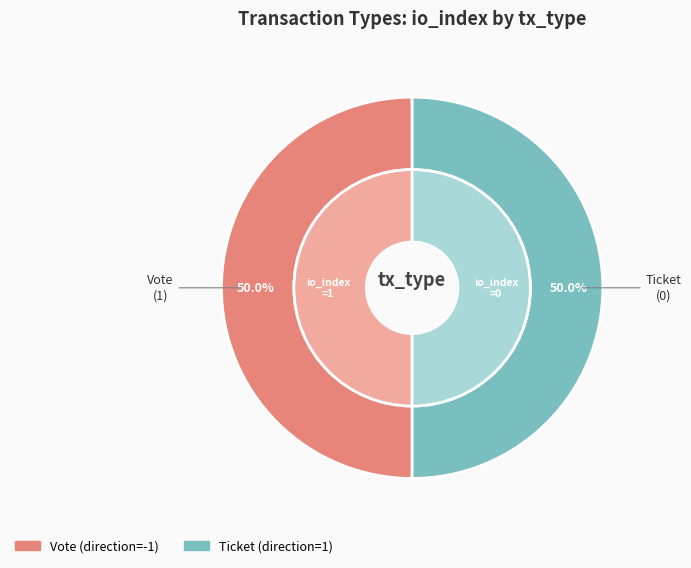

Is the sum of Ticket and Vote greater than half?

Yes